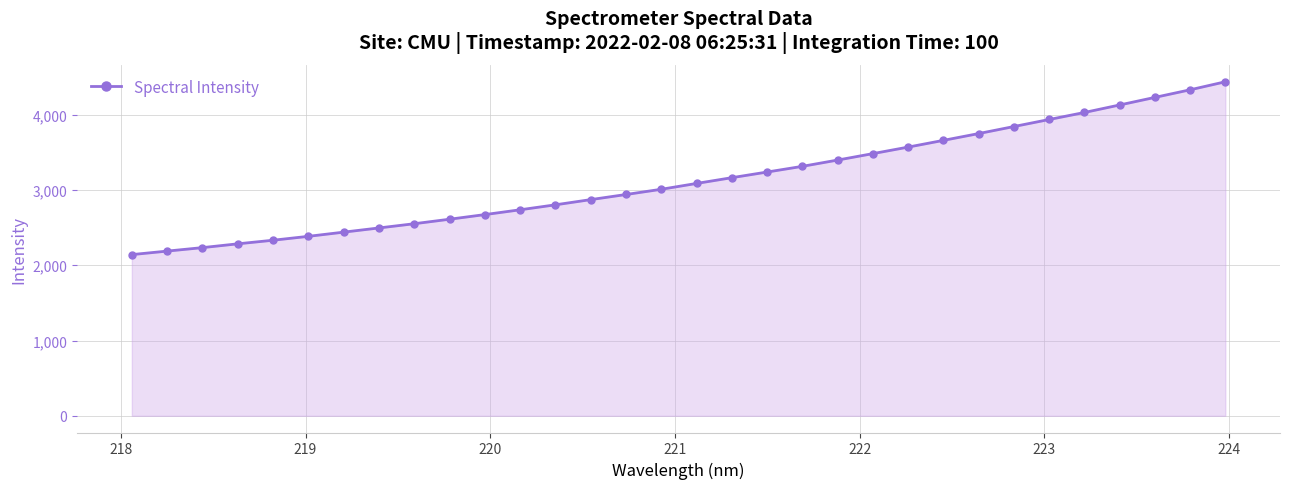

How many lines are shown in the chart?

1